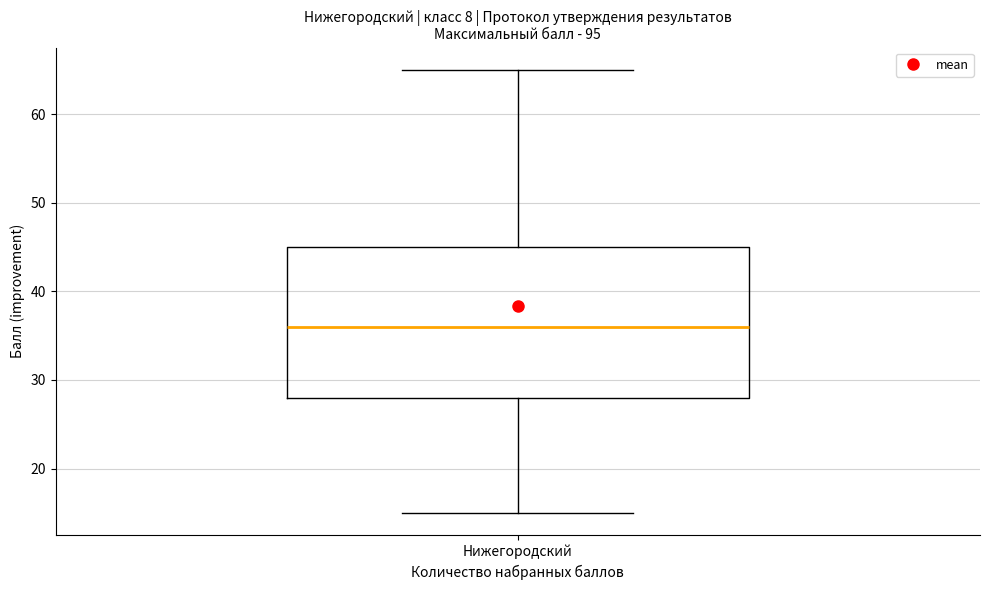

Read this box plot against the y-axis: the position of the median line, the range covered by the box, and the ends of both whiskers. The values are not printed on the chart, so give them approximately, as read against the axis.

median 36, box 28 to 45, whiskers 15 to 65